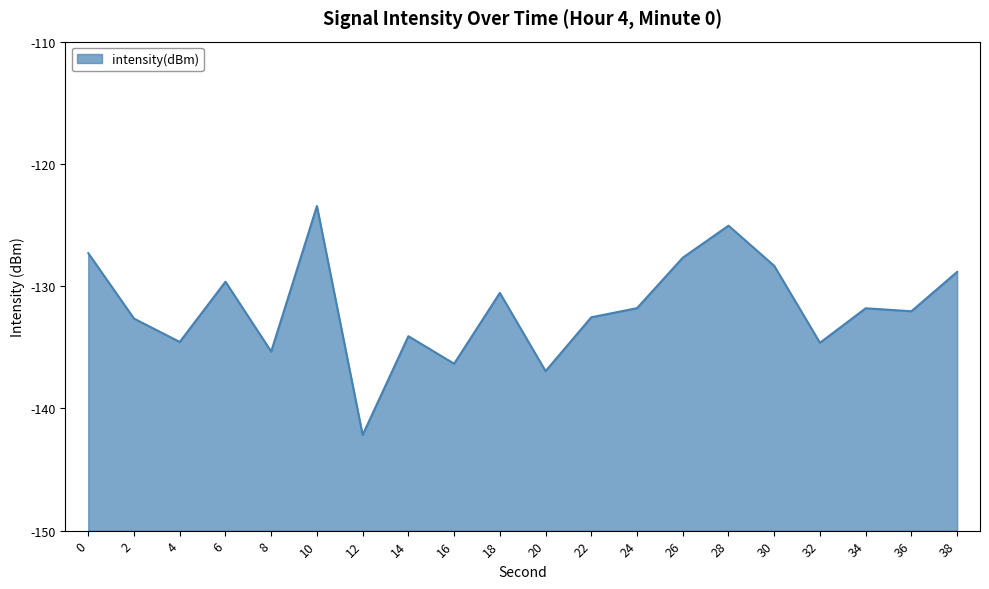

List the labels in order of value, largest first.

10, 28, 0, 26, 30, 38, 6, 18, 24, 34, 36, 22, 2, 14, 4, 32, 8, 16, 20, 12